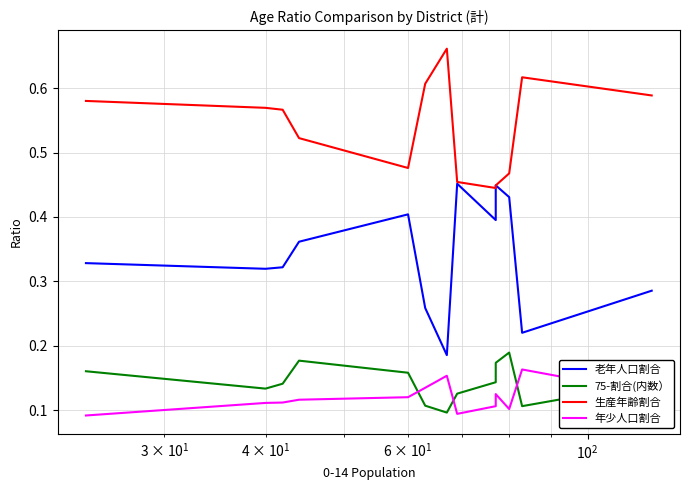

What is the minimum value for 75-割合(内数）?

0.1